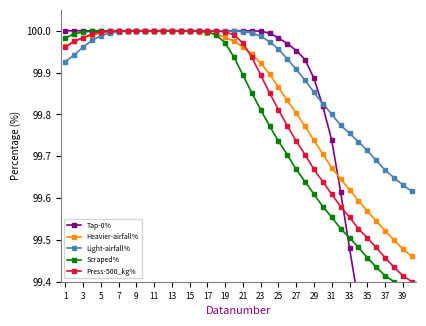

The Heavier-airfall% series shows 99.9 at 23. True or false?

True